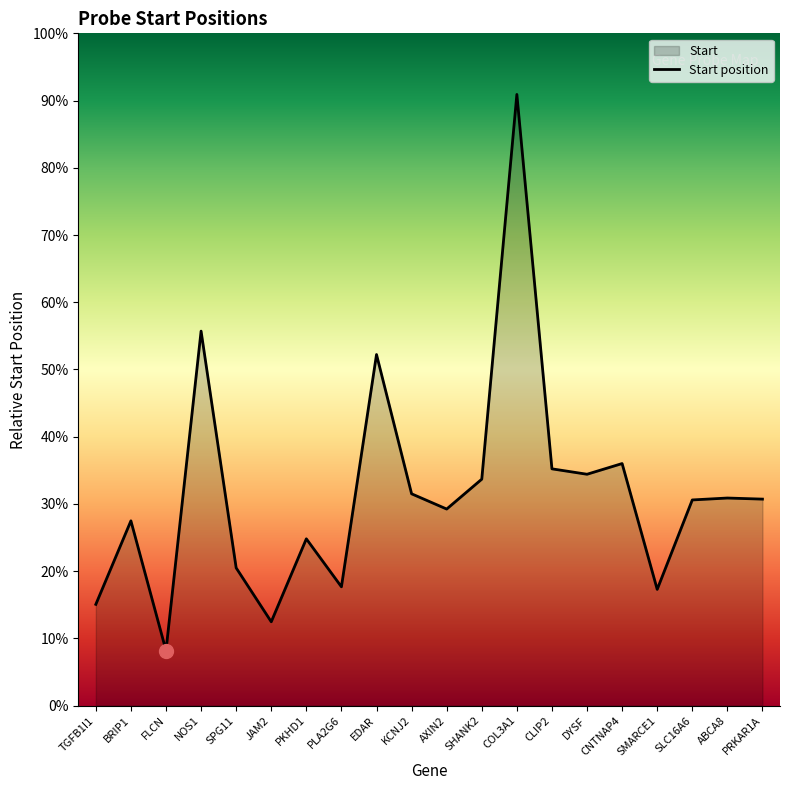

What position from the right is FLCN?

18